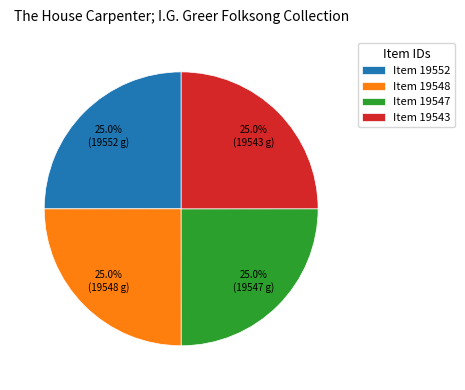

How much of the chart is everything except Item 19543?

75.0%